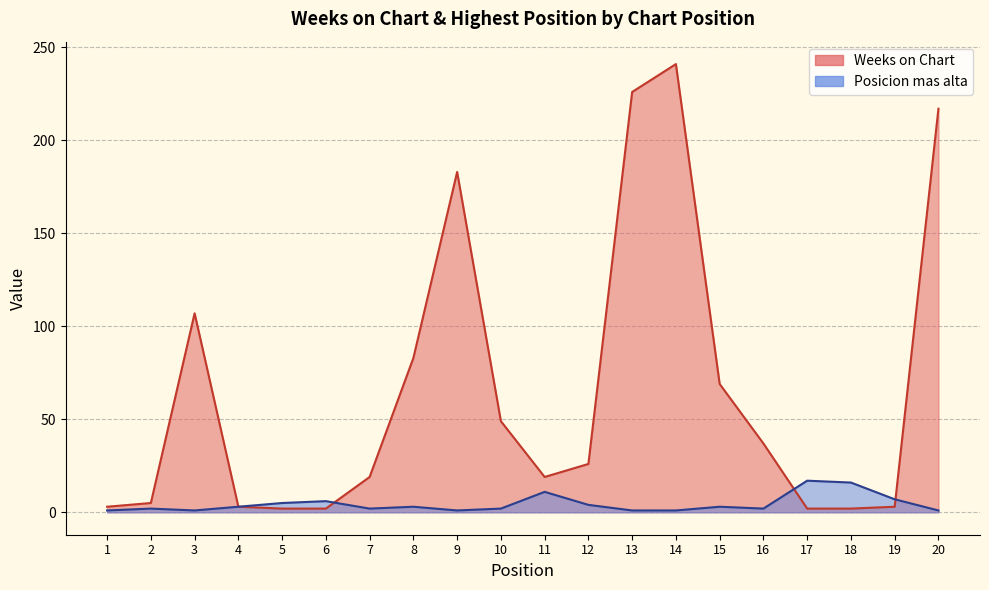

Rank the series by their average value, from lowest to highest.

Posicion mas alta, Weeks on Chart